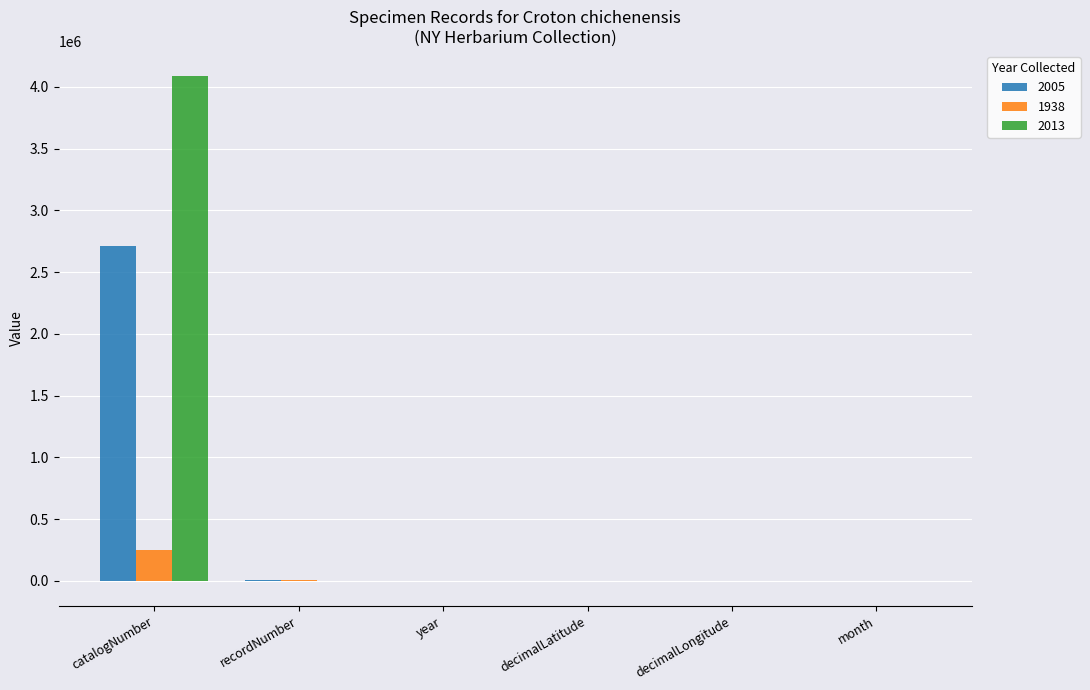

Does the chart contain stacked bars?

No